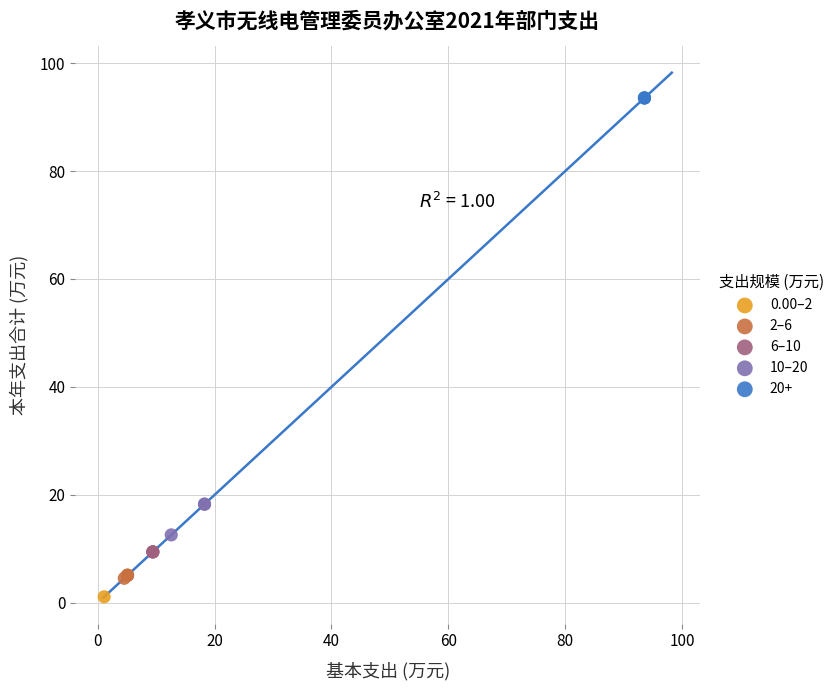

What are all the series names shown in the legend?

0.00–2, 2–6, 6–10, 10–20, 20+